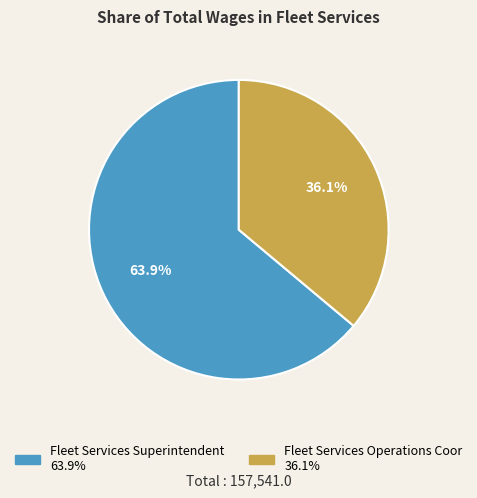

Approximately how many times larger is the value at Fleet Services Operations Coor compared to Fleet Services Superintendent?

0.6